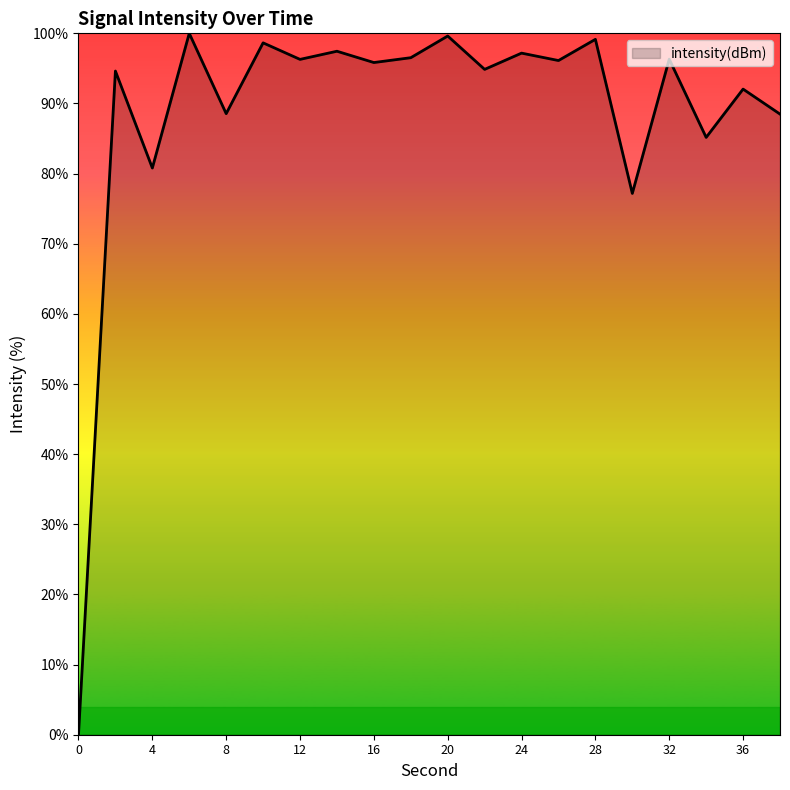

What is the greatest value displayed?

100.0